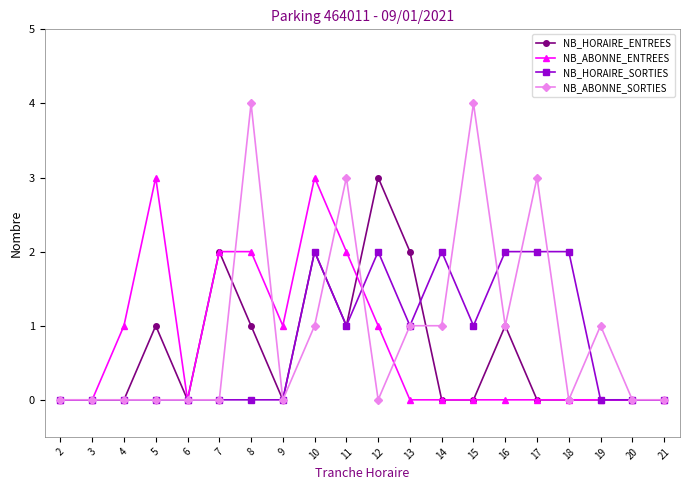

What is the sum of all NB_HORAIRE_SORTIES values?

15